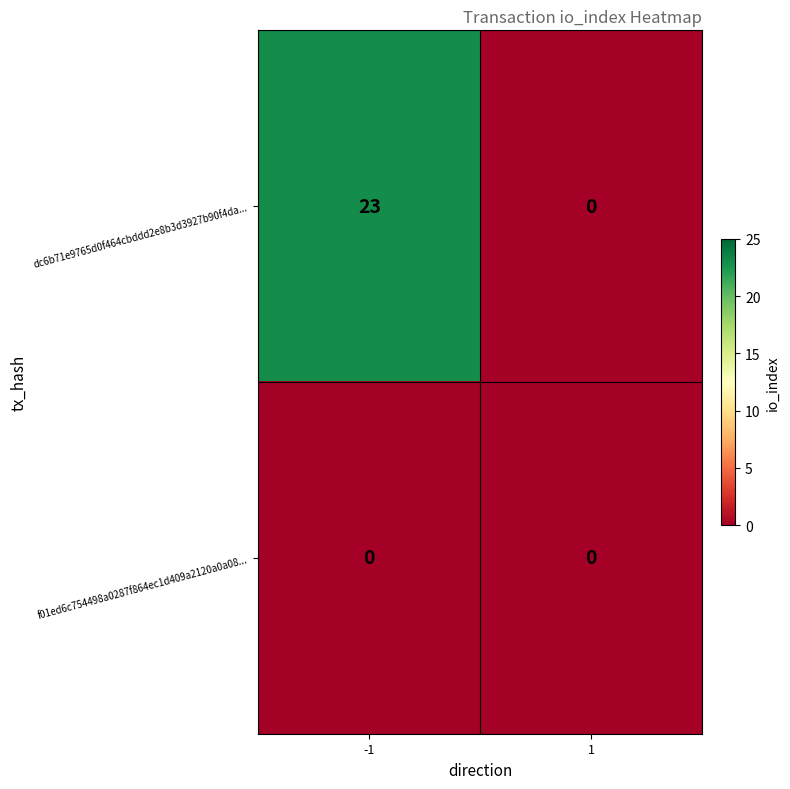

Reading left to right, list all the values displayed in this chart.

dc6b71e9765d0f464cbddd2e8b3d3927b90f4da...: -1=23	1=0
f01ed6c754498a0287f864ec1d409a2120a0a08...: -1=0	1=0